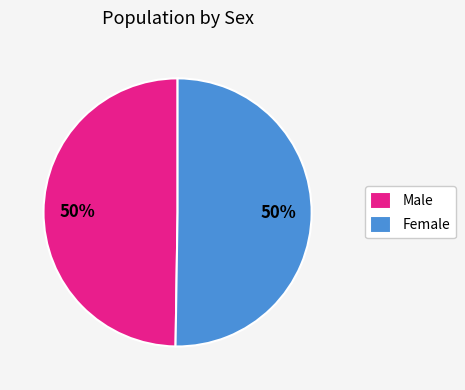

Count the number of slices in the pie.

2